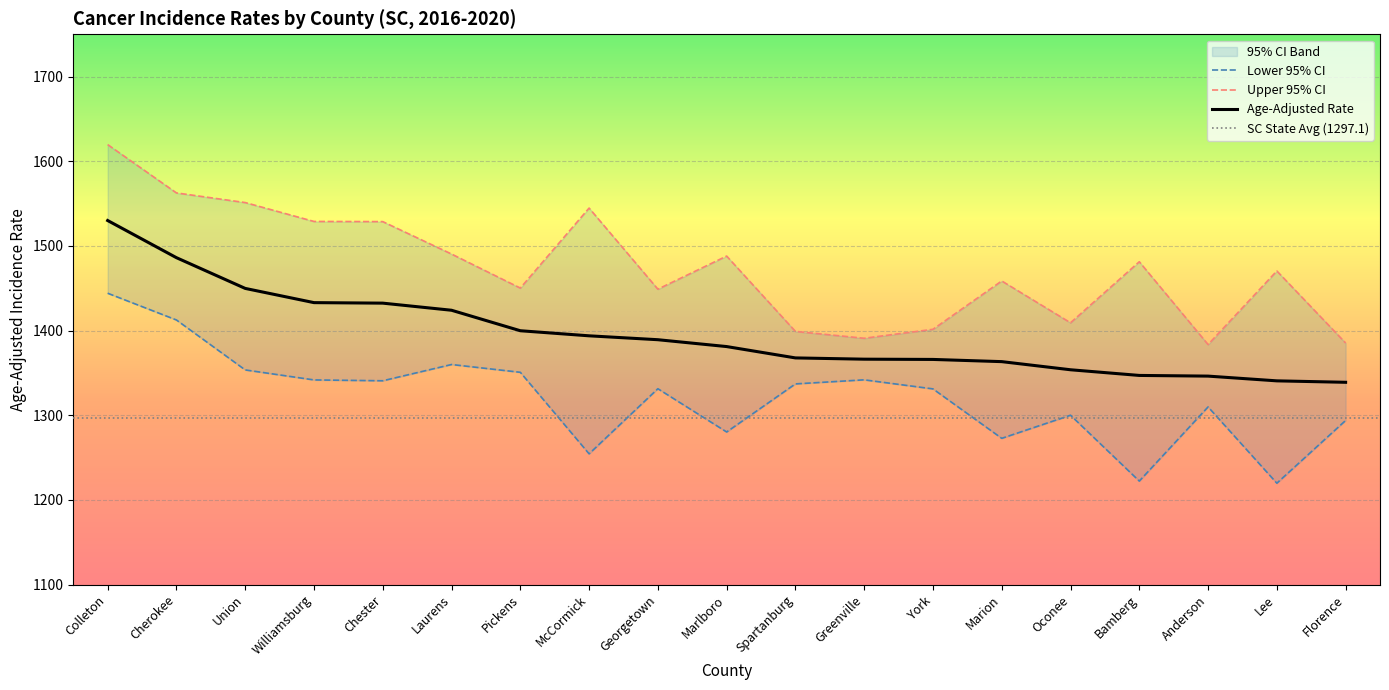

What value does the Age-Adjusted Rate series have at Lee?

1340.6